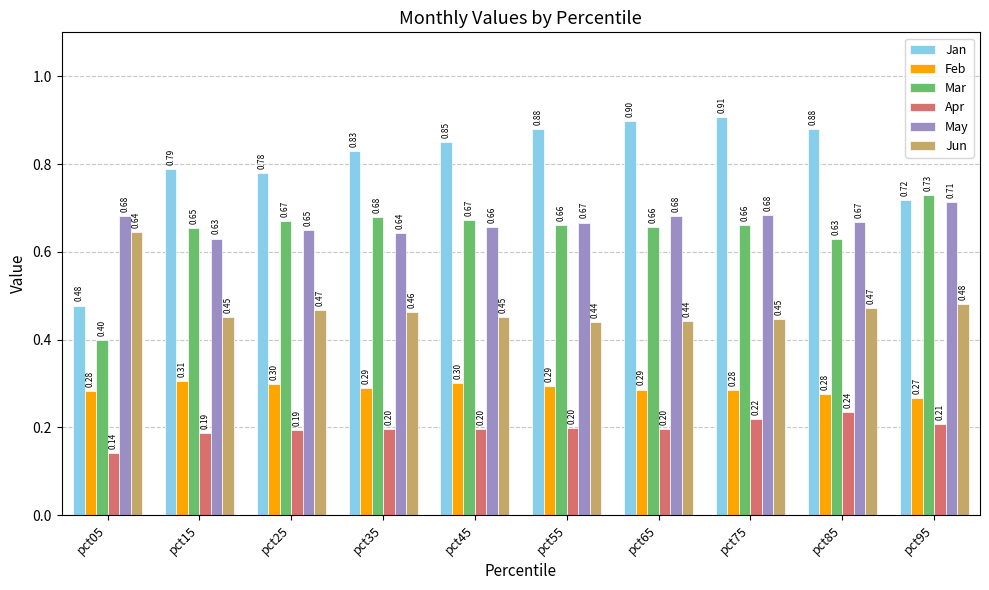

At pct15, list the series in order from smallest to largest.

Apr, Feb, Jun, May, Mar, Jan